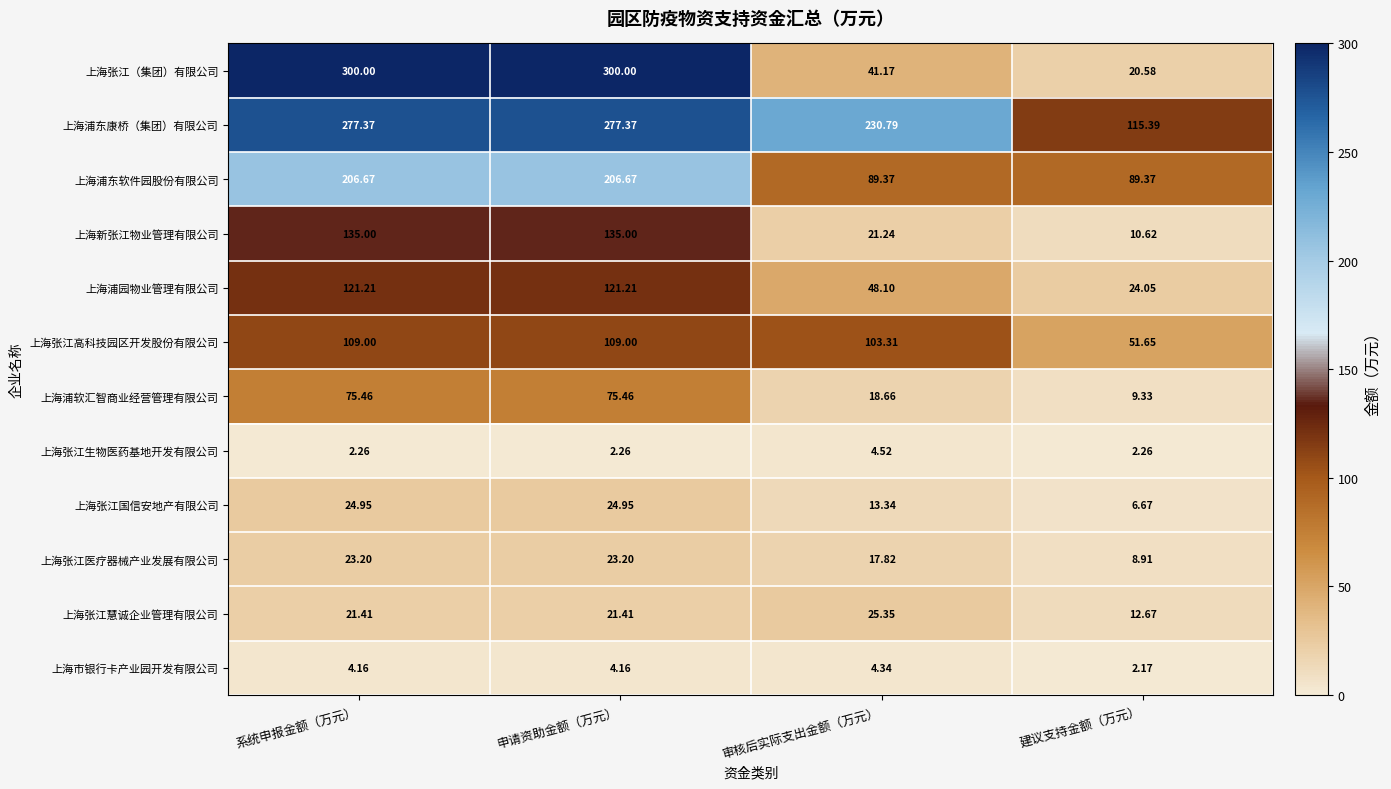

At which label is 上海市银行卡产业园开发有限公司 closest to 3?

建议支持金额（万元）